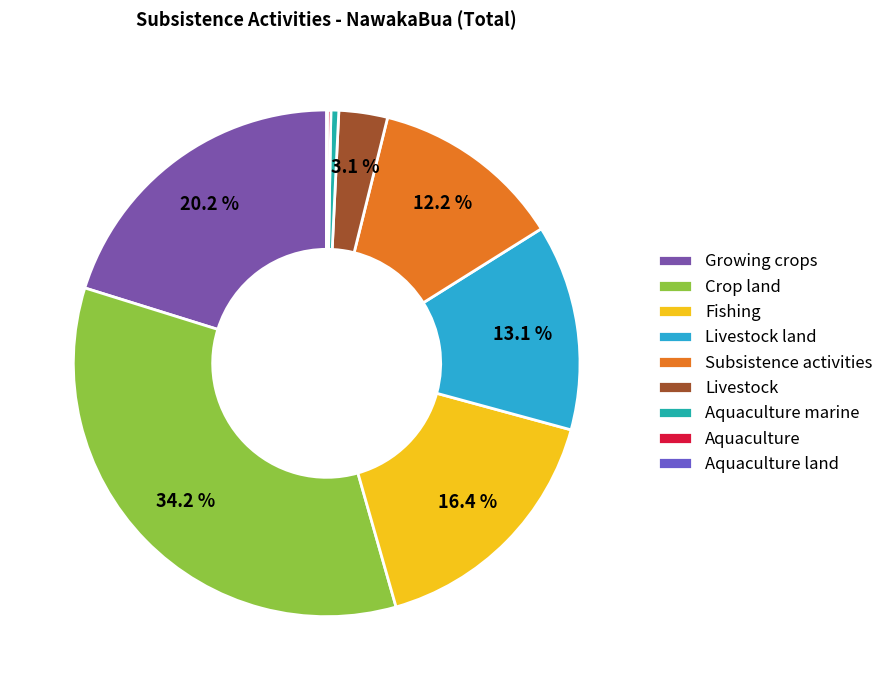

How many slices are in this pie chart?

9